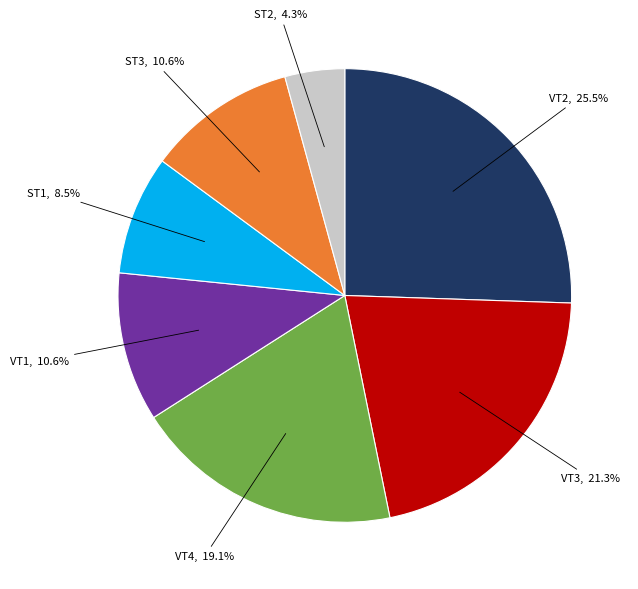

Does any single category account for the majority?

No